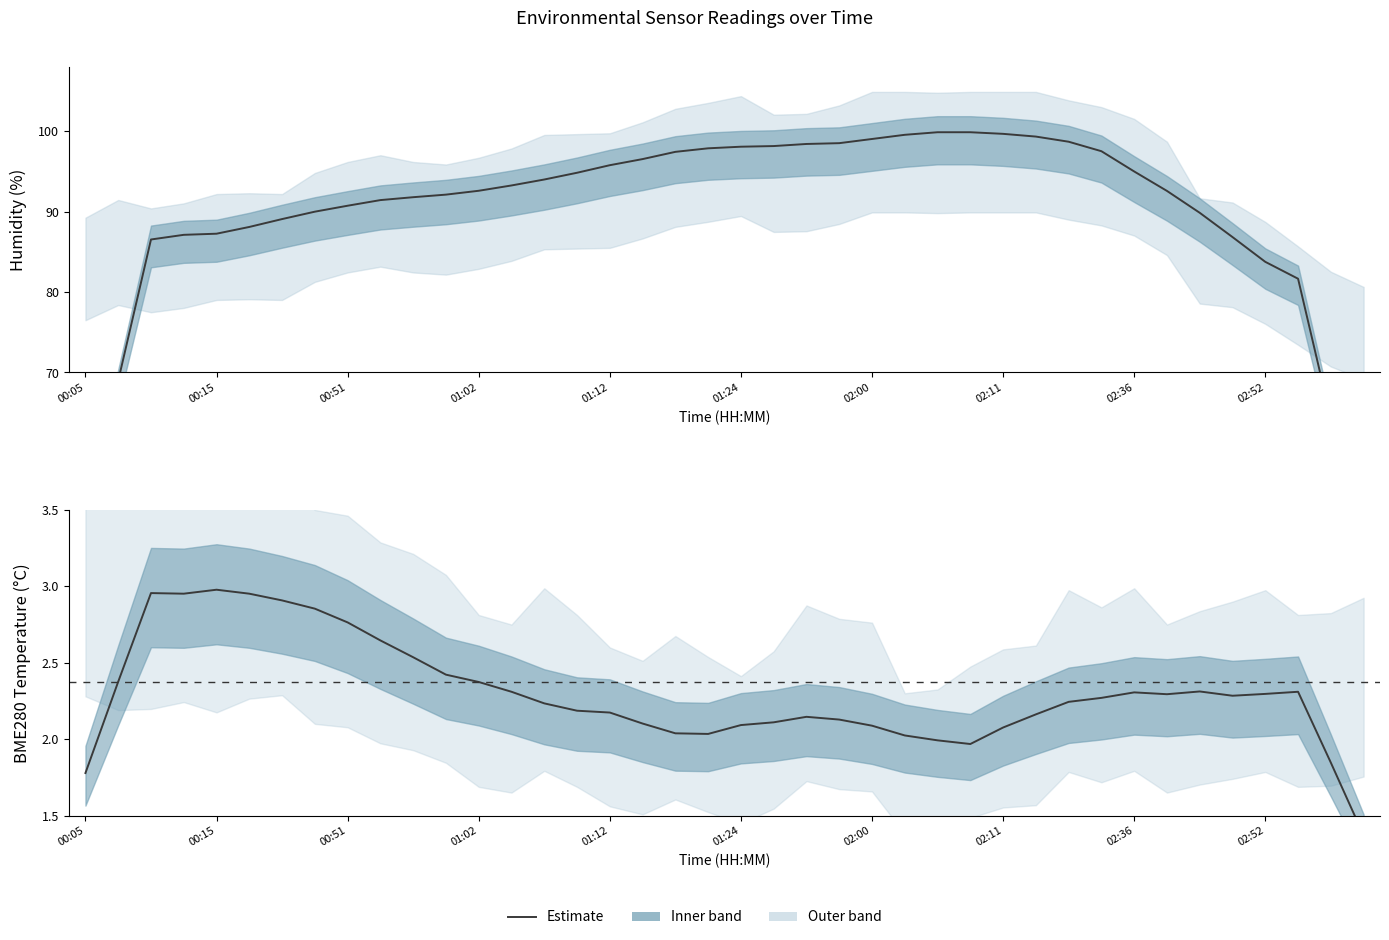

Which category has the lowest value in the Humidity (estimate) series?

39